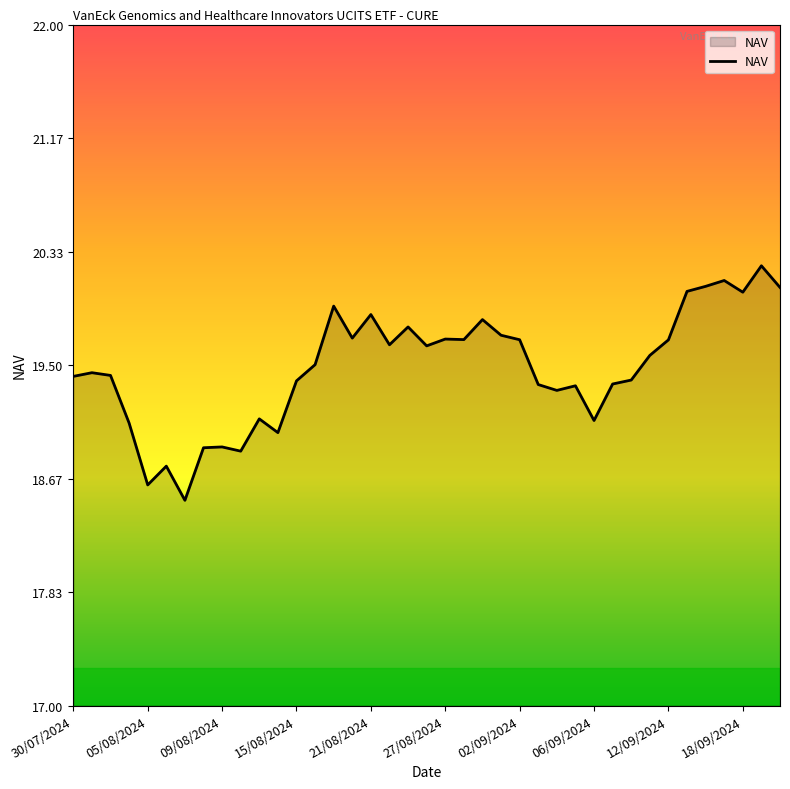

What is the greatest value displayed?

20.2